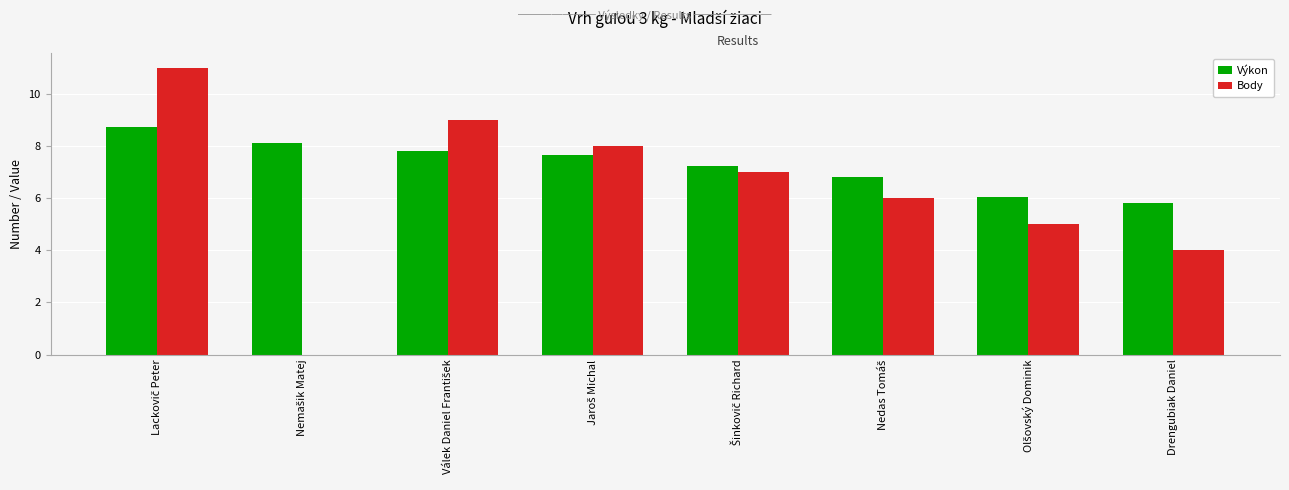

Between Olšovský Dominik and Lackovič Peter, which is larger?

Lackovič Peter